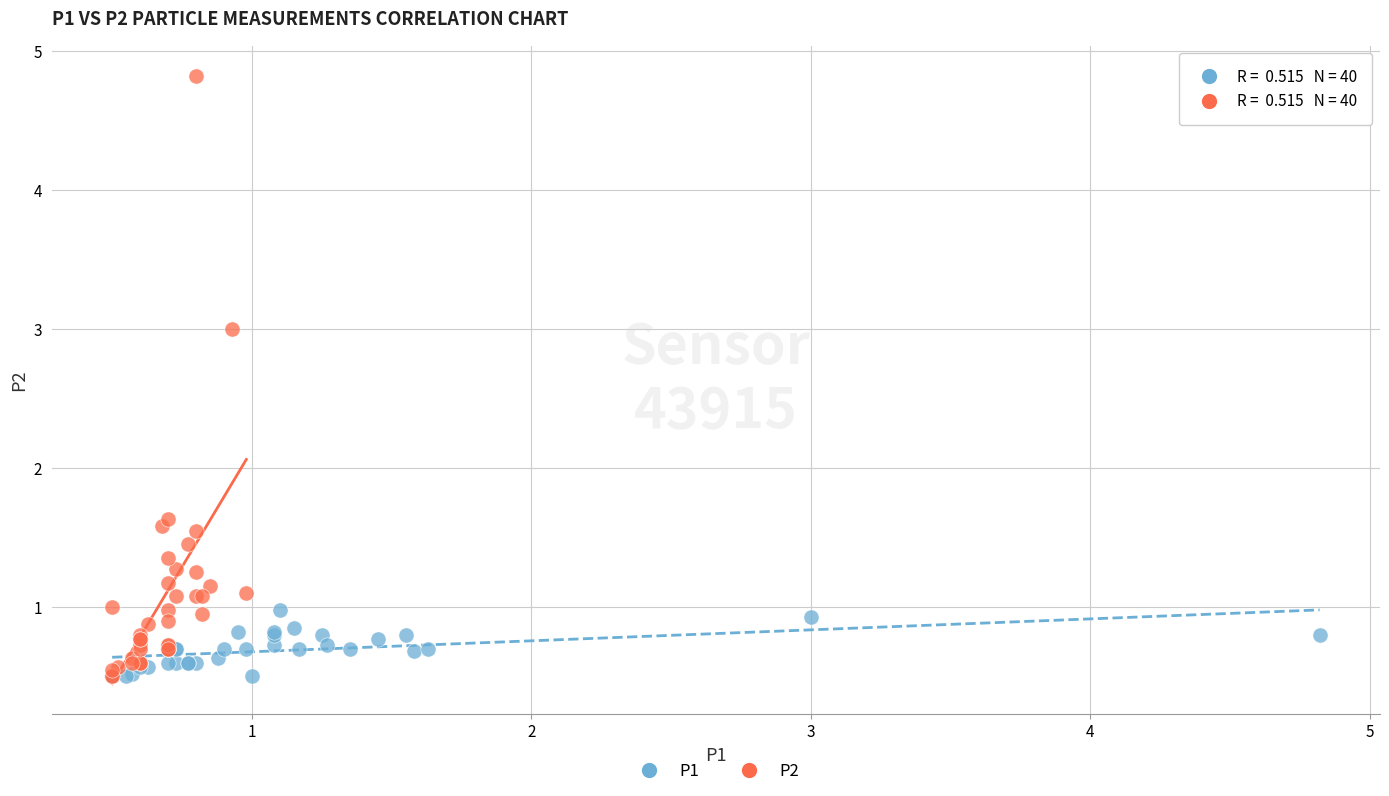

Which series reaches the maximum Y coordinate?

P2